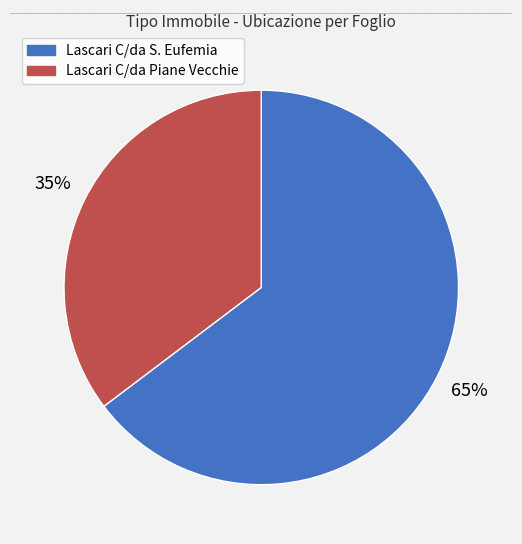

Does Lascari C/da S. Eufemia represent more than half of the total?

Yes